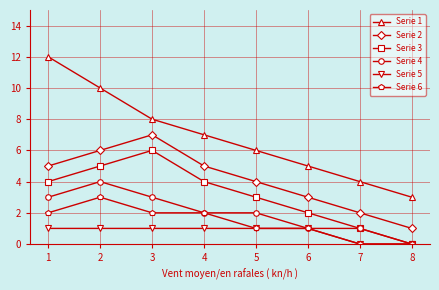

List the series in order of their peak value, lowest first.

Serie 5, Serie 6, Serie 4, Serie 3, Serie 2, Serie 1